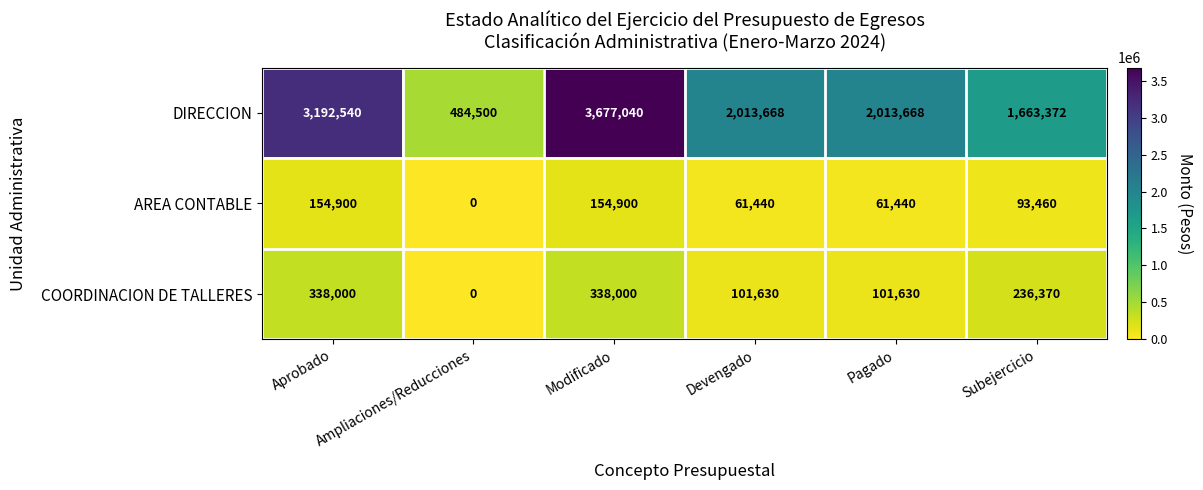

At which category does the chart reach its minimum across all series?

Ampliaciones/Reducciones